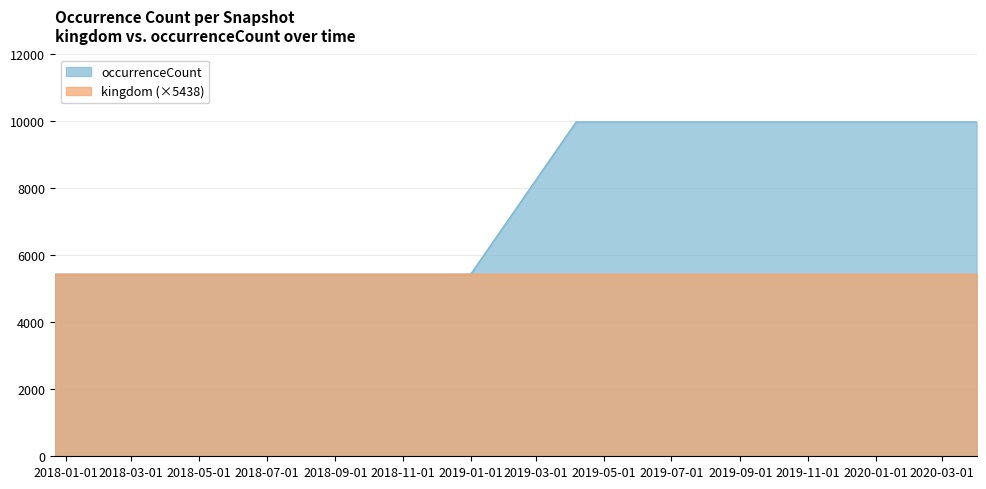

How many lines are shown in the chart?

2